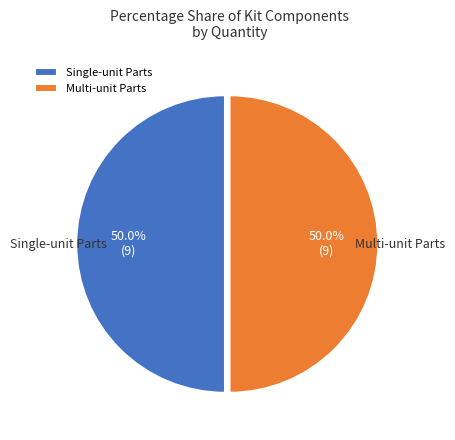

How many slices are in this pie chart?

2